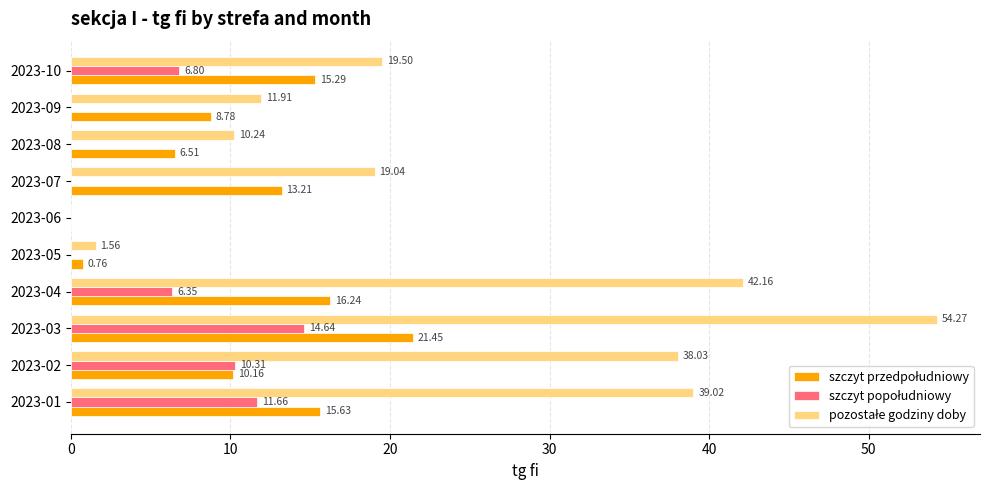

At which category is the sum across all series the highest?

2023-03